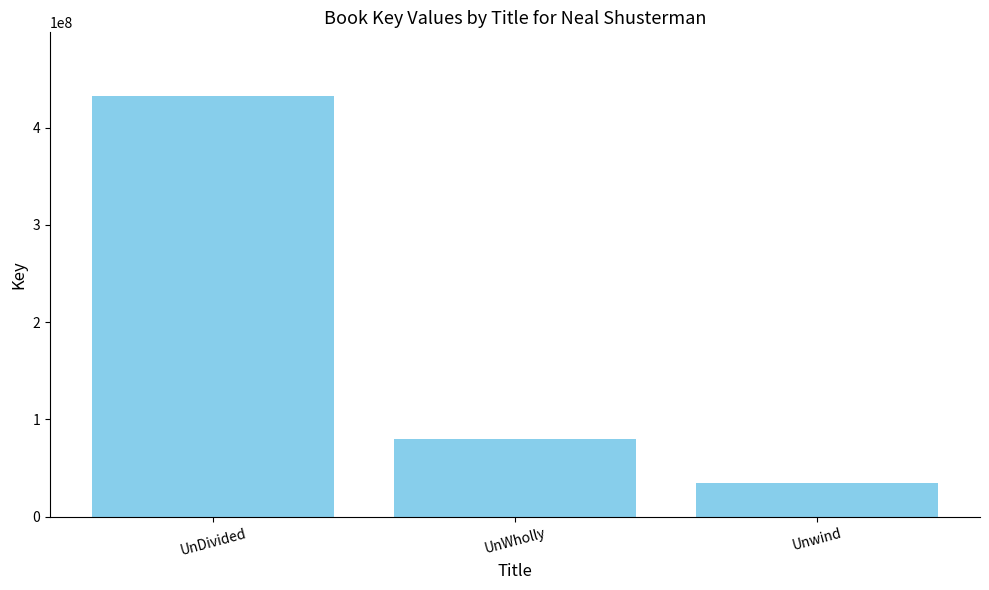

How many data points are less than 79421672?

1